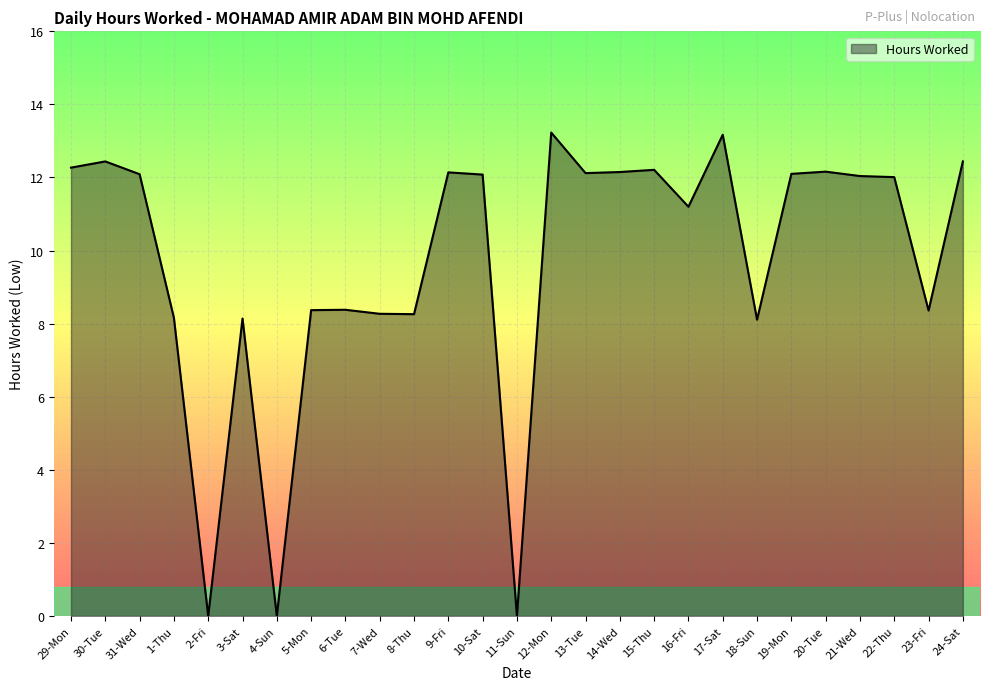

At which label does the data first exceed 12?

29-Mon